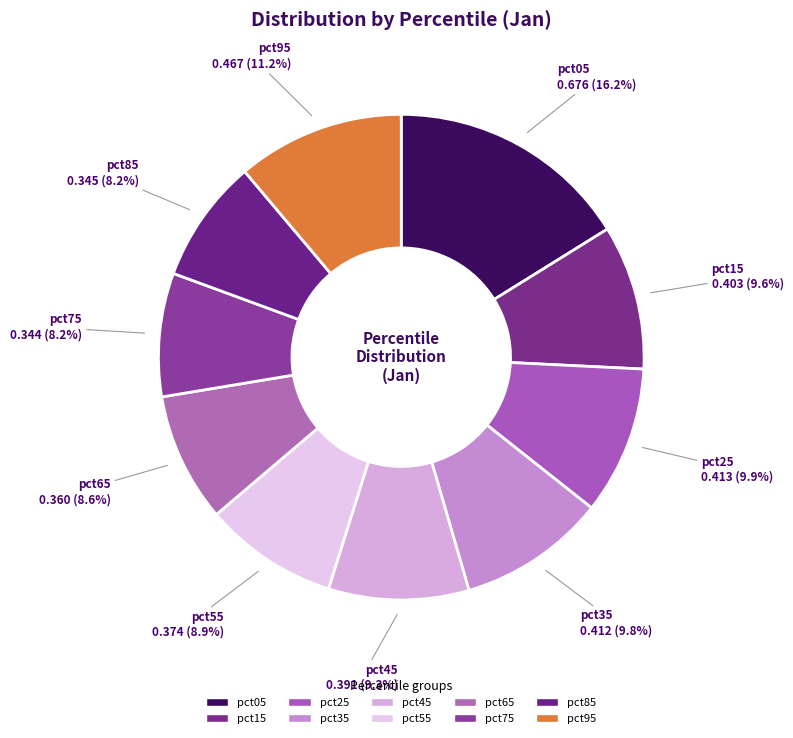

Rank the categories by value from lowest to highest.

pct75, pct85, pct65, pct55, pct45, pct15, pct35, pct25, pct95, pct05